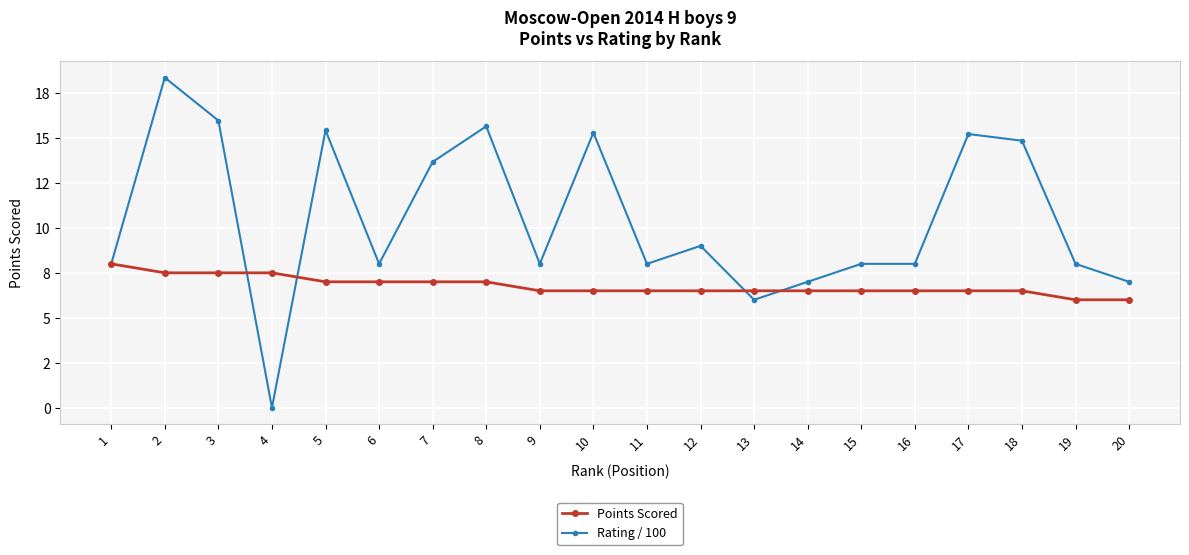

Which series ends up on top after the final intersection of Rating / 100 and Points Scored?

Rating / 100